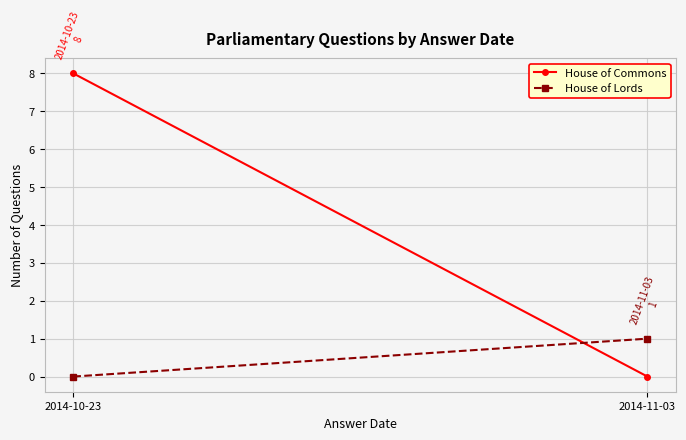

Which series has the largest total across all categories?

House of Commons